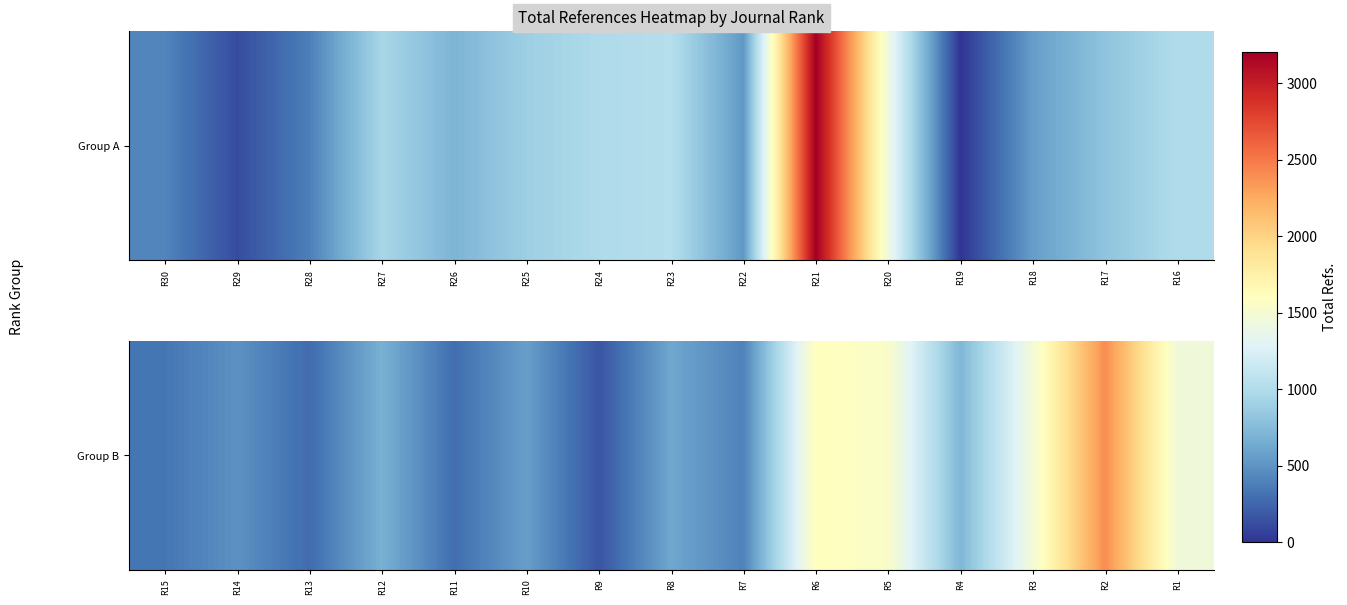

Count the number of categories in the chart.

15